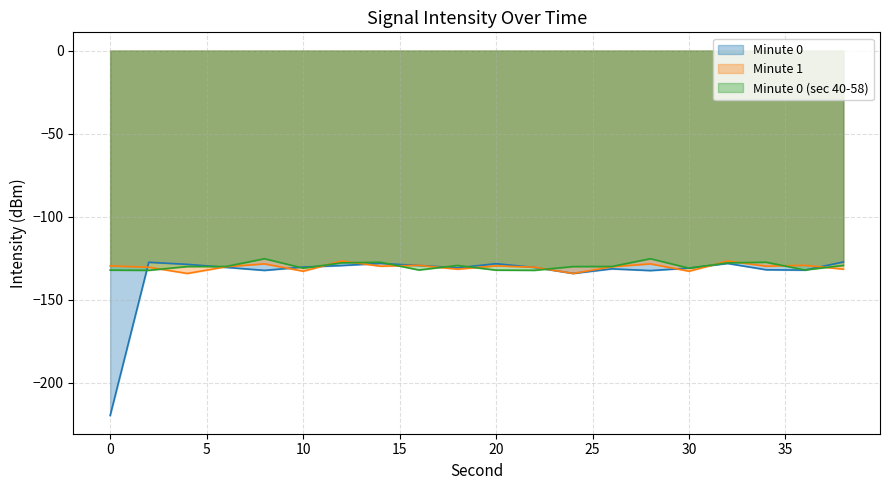

Reading right to left, transcribe all the data shown in this chart.

Minute 0: -127.3	-132.3	-132.0	-128.2	-131.0	-132.5	-131.5	-134.2	-130.7	-128.4	-130.8	-129.4	-128.2	-129.5	-130.4	-132.4	-130.6	-128.8	-127.5	-219.8
Minute 1: -131.7	-129.4	-129.9	-126.8	-132.9	-128.5	-130.2	-134.3	-130.5	-129.7	-131.7	-129.4	-129.9	-126.8	-132.9	-128.5	-130.2	-134.3	-130.5	-129.7
Minute 0 (sec 40-58): -129.4	-132.2	-127.5	-127.9	-131.1	-125.4	-130.1	-130.1	-132.4	-132.3	-129.4	-132.2	-127.5	-127.9	-131.1	-125.4	-130.1	-130.1	-132.4	-132.3